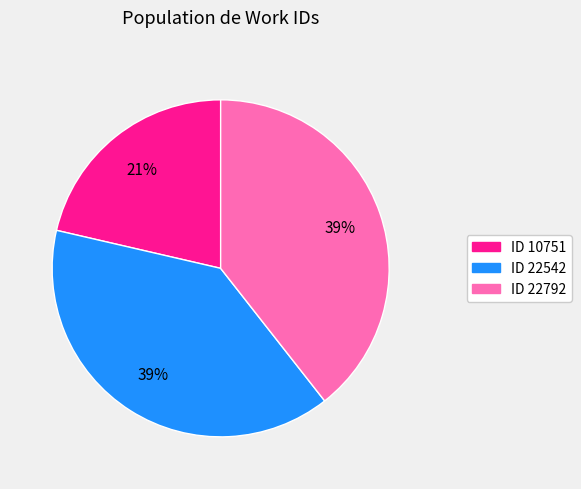

To the nearest percent, what is the difference between the largest and smallest slice percentages?

18%